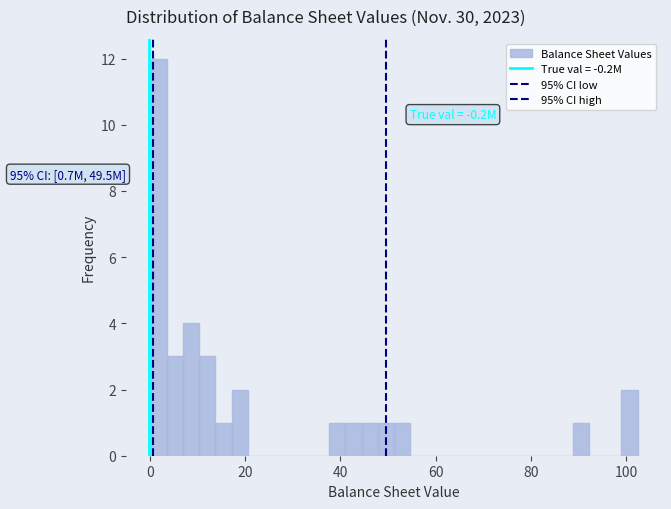

Around what value on the x-axis is the tallest bar? Give the approximate position of its centre, as read against the axis.

2